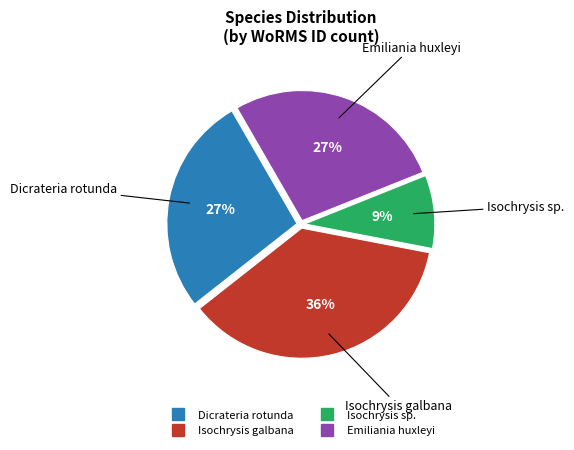

Is there a majority slice in this chart?

No